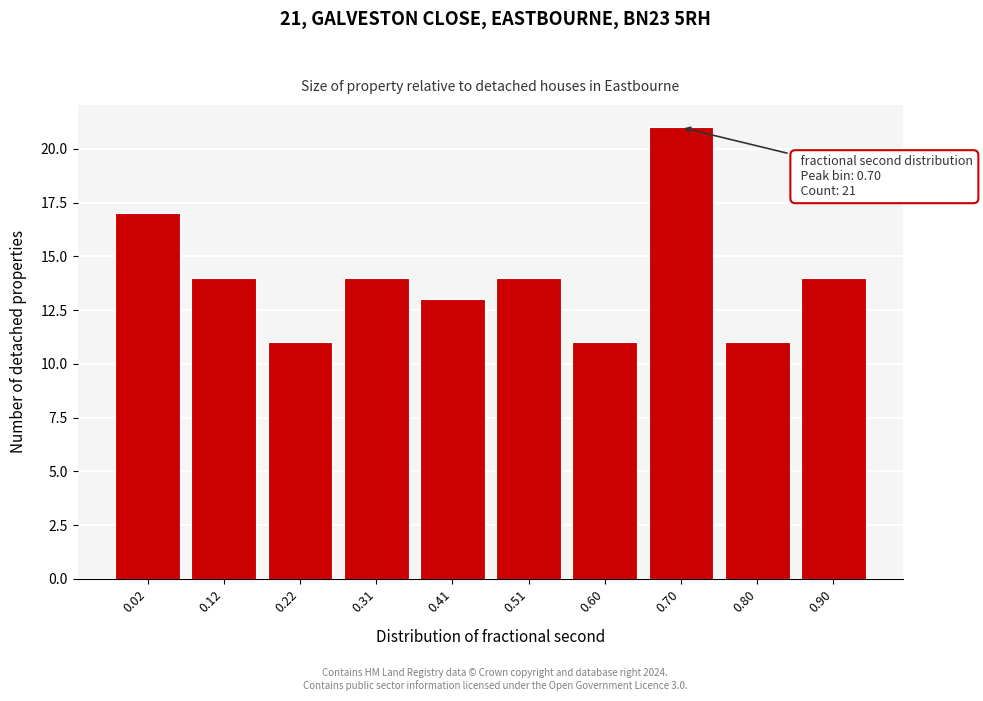

Reading left to right, list all the values displayed in this chart.

17	14	11	14	13	14	11	21	11	14